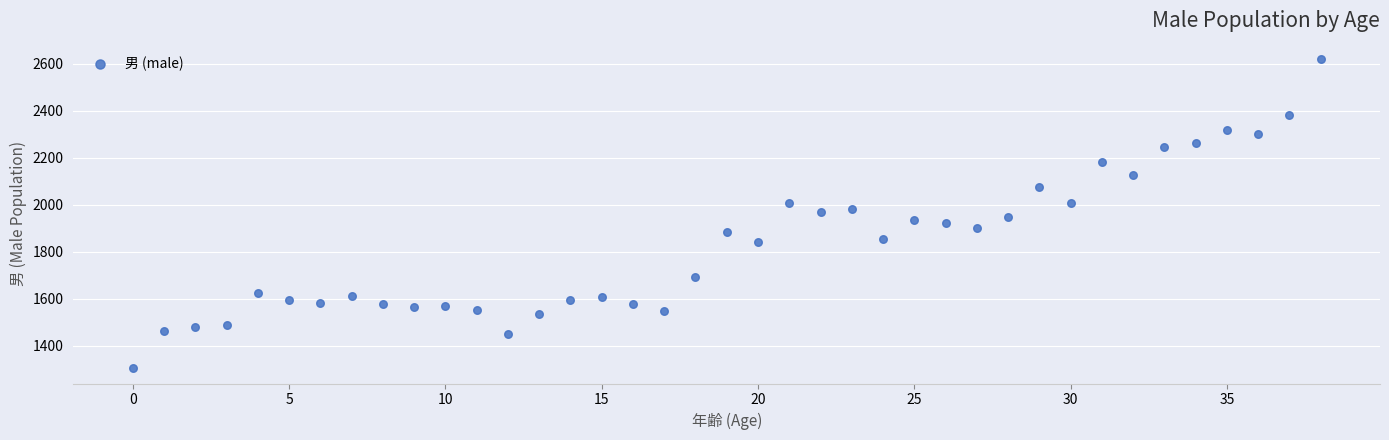

What is the range of Y values (max minus min)?

1314